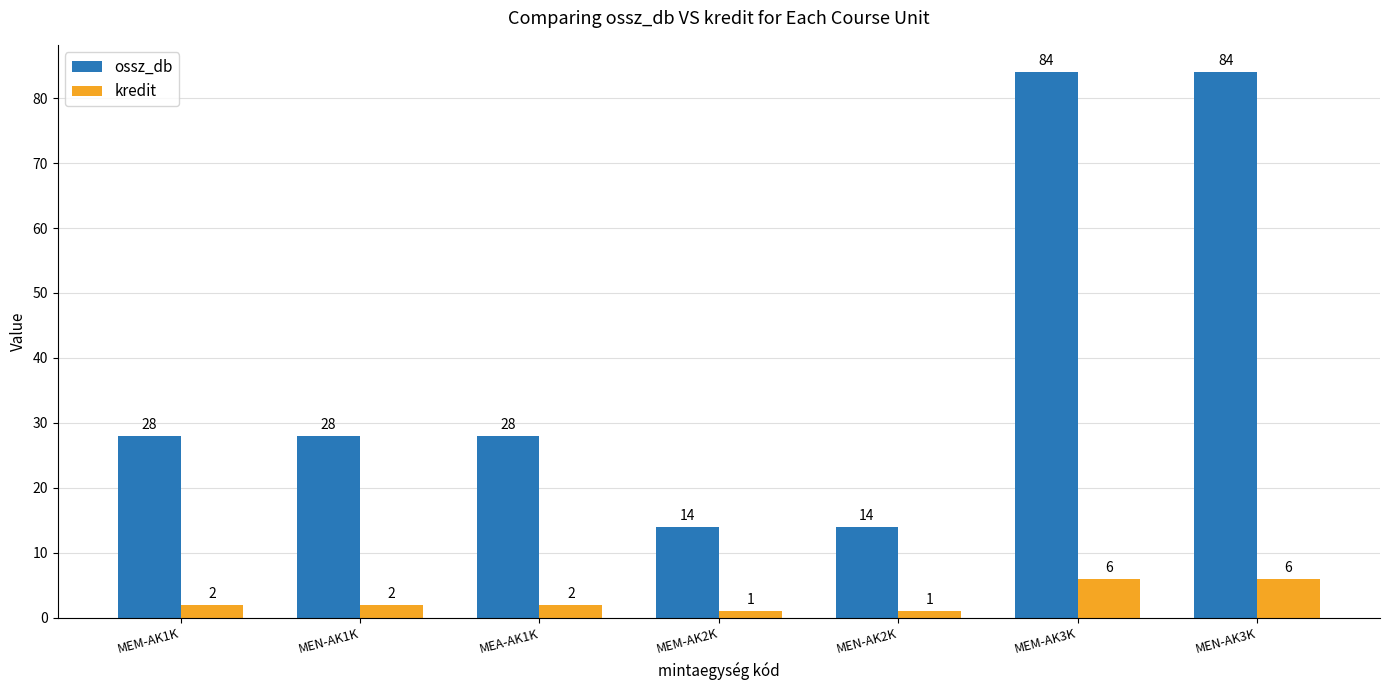

Rank the series by their maximum value, from highest to lowest.

ossz_db, kredit